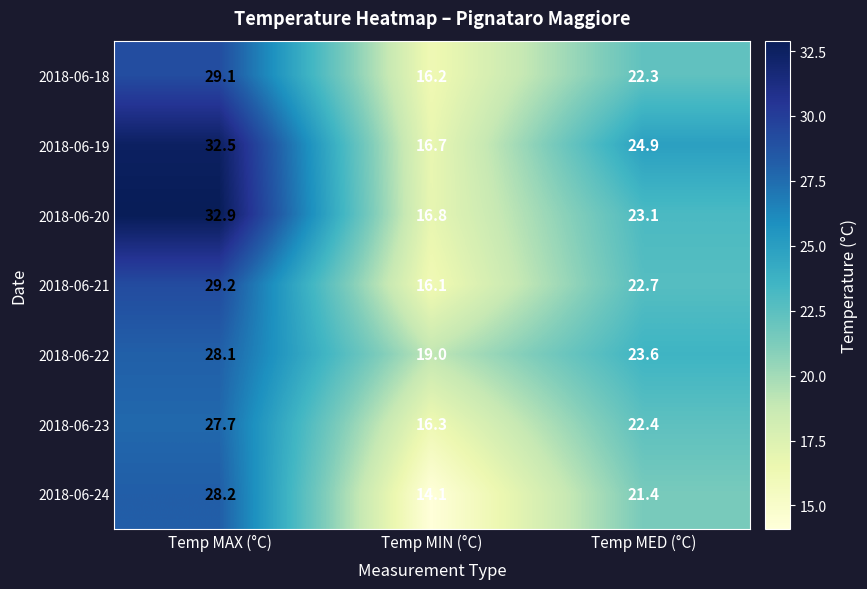

What is the minimum value shown in the chart?

14.1